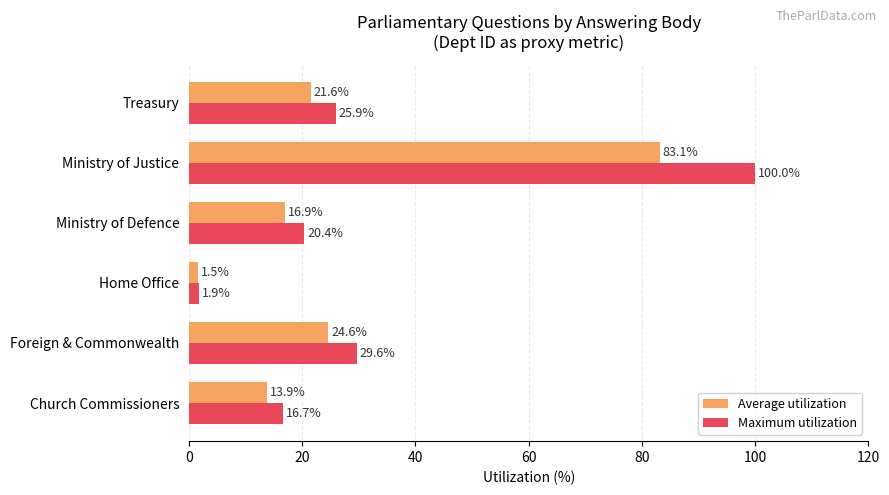

Which series has the widest spread of values?

Maximum utilization